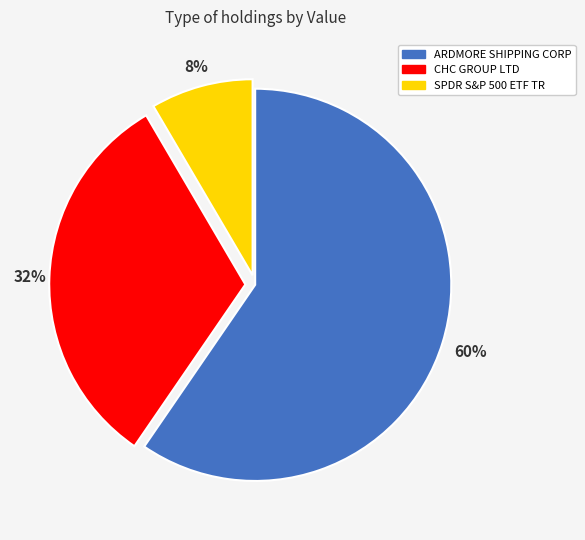

Combined, do CHC GROUP LTD and SPDR S&P 500 ETF TR account for over 50%?

No